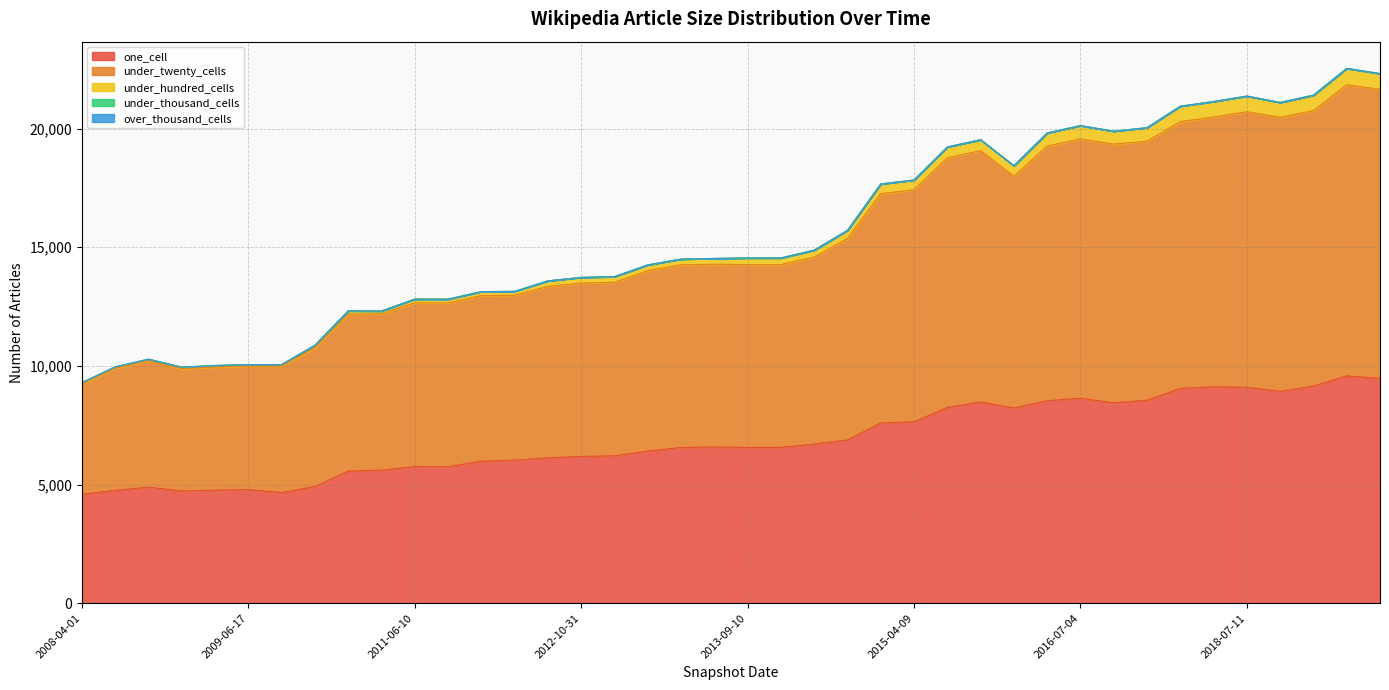

What is the sum of all one_cell values?

276369